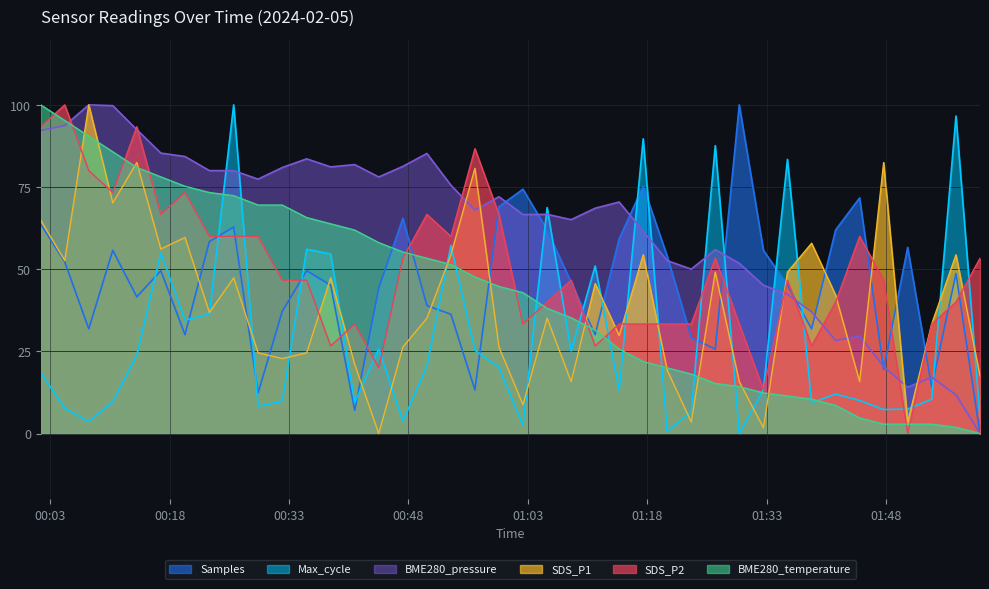

Where does the SDS_P1 series first go above 36?

2024/02/05 00:01:49